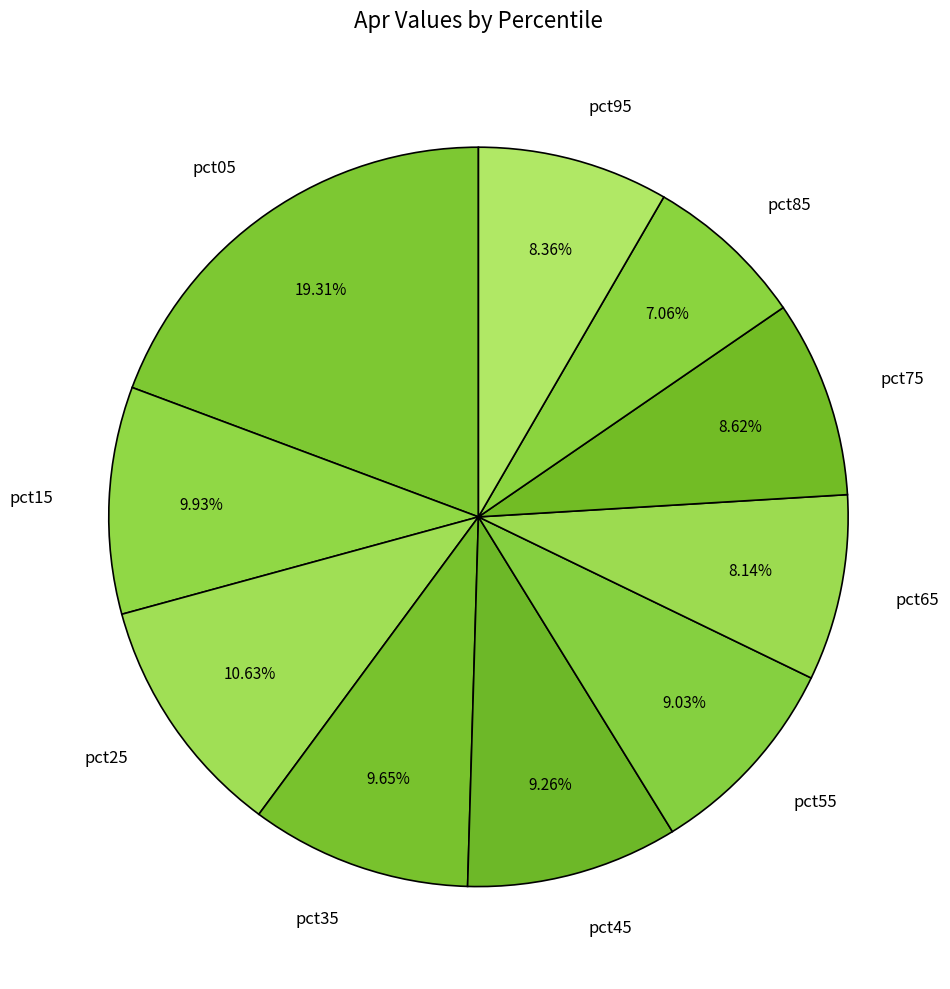

Is it true that pct75 is 23% of the pie?

False